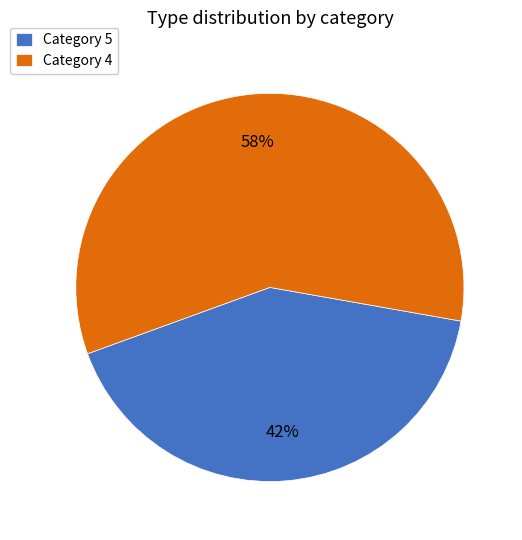

The Category 4 slice represents 46% of the pie. True or false?

False